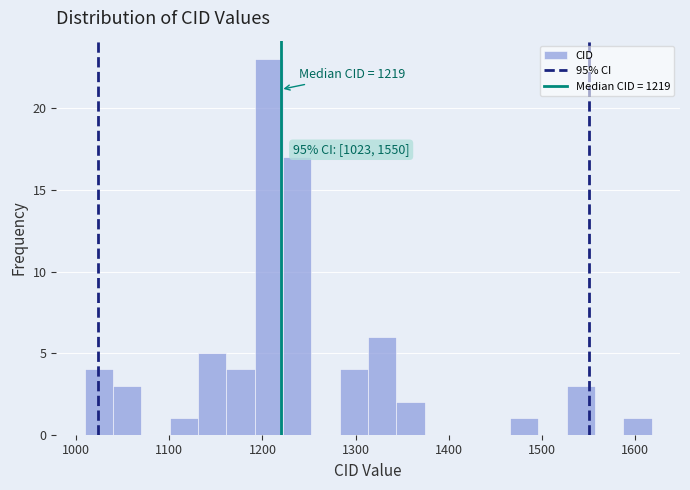

Read against the x-axis, roughly where is the centre of the tallest bar?

1210